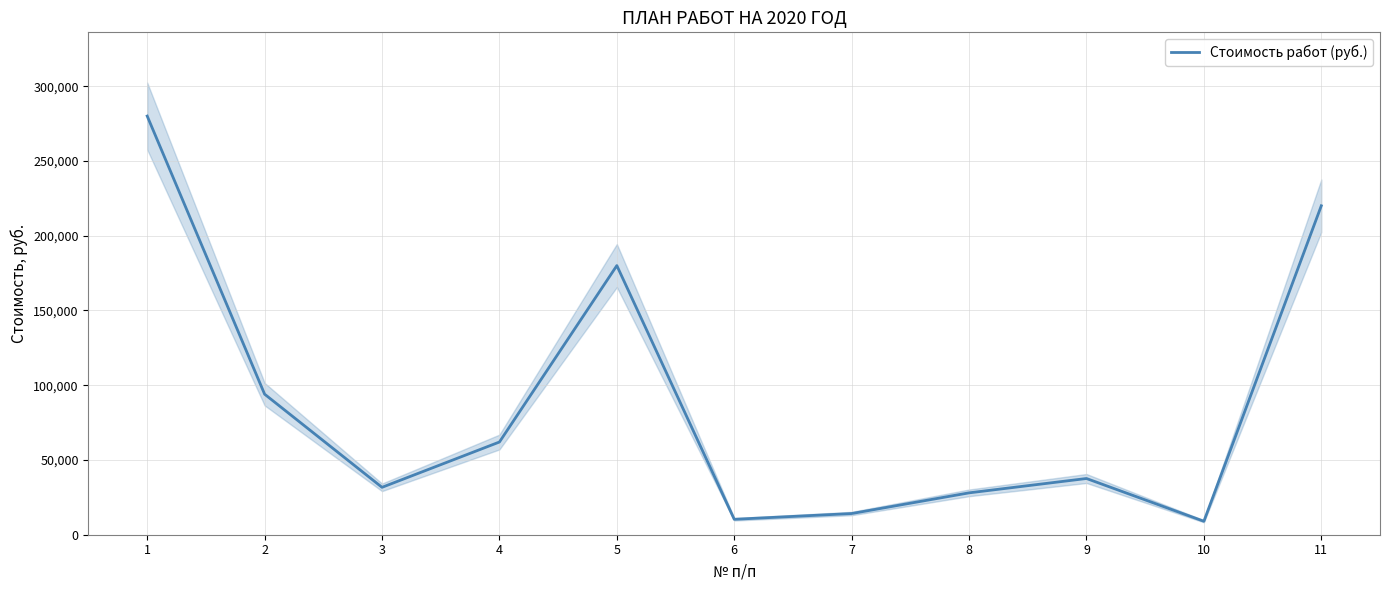

Reading left to right, list all the values displayed in this chart.

280000.0	94000.0	31700.0	62000.0	180000.0	10312.0	14169.5	28000.0	37600.0	9000.0	220000.0